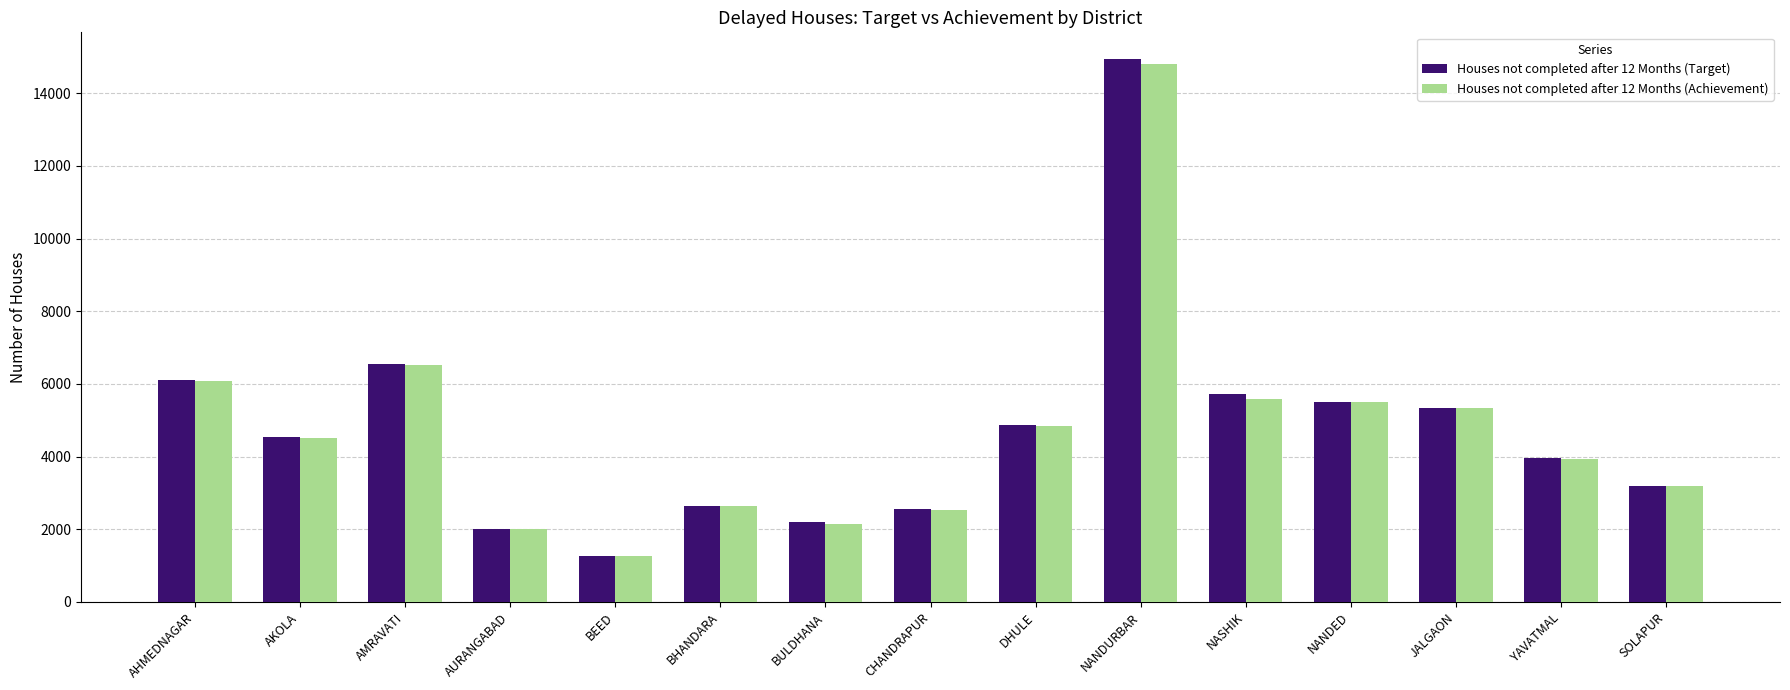

At which label does Houses not completed after 12 Months (Target) reach its peak?

NANDURBAR